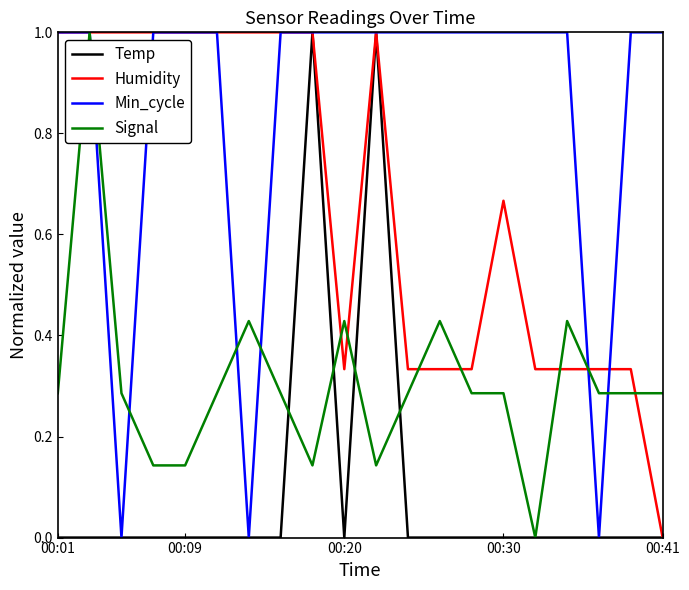

What is the greatest value displayed?

1.0